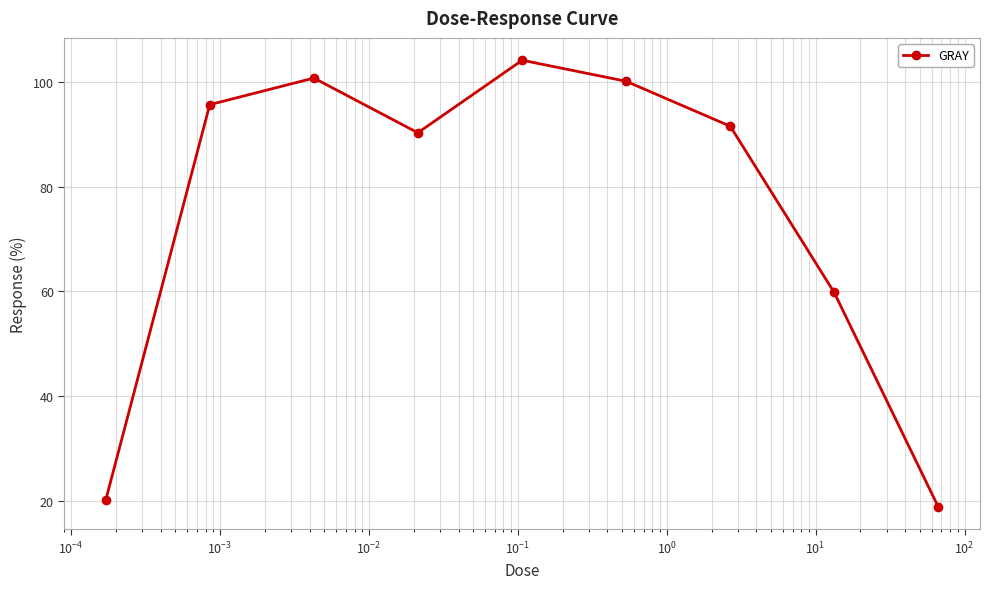

How many data points are above 91?

5